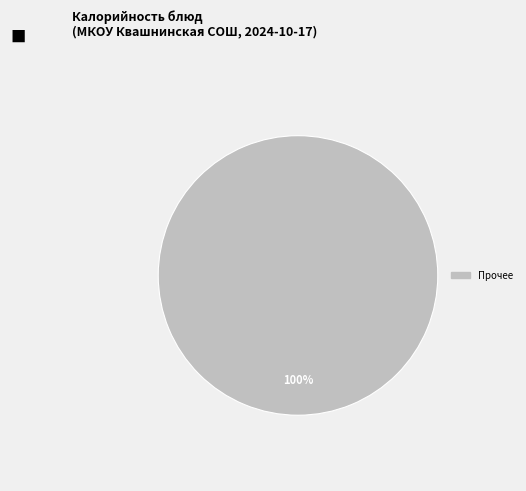

Is there any slice that represents more than half of the pie?

Yes